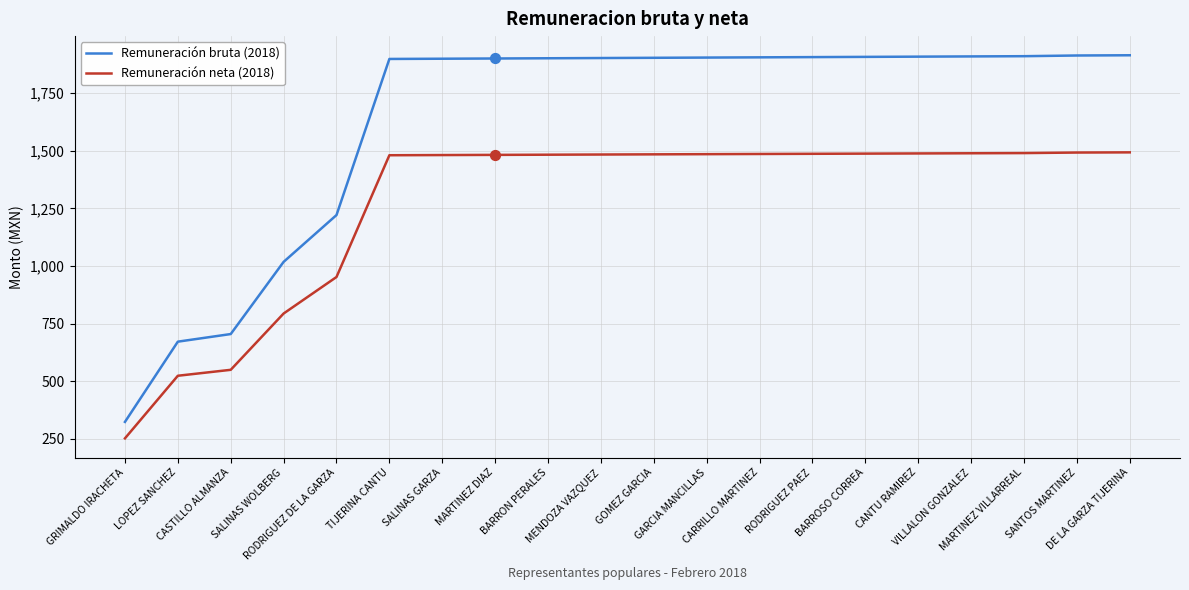

Is the value of Remuneración neta (2018) at BARROSO CORREA greater than the value of Remuneración bruta (2018) at DE LA GARZA TIJERINA?

No